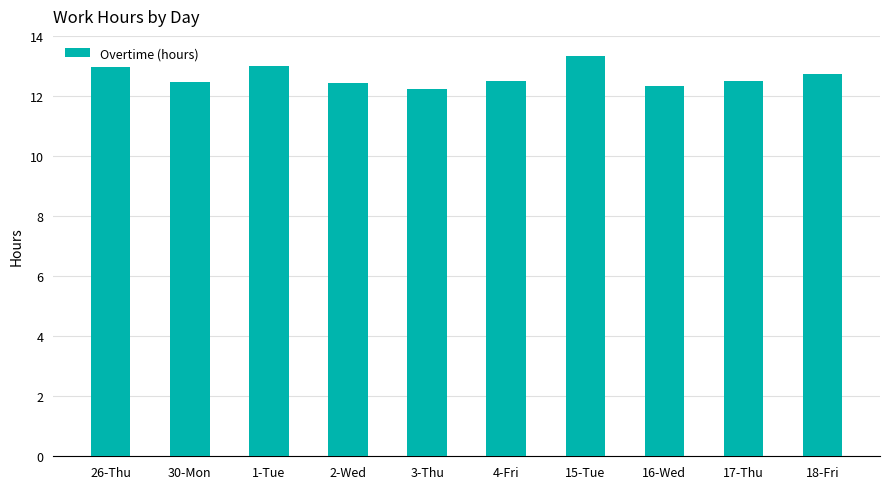

What is the ratio of the value at 30-Mon to the value at 16-Wed?

1.0